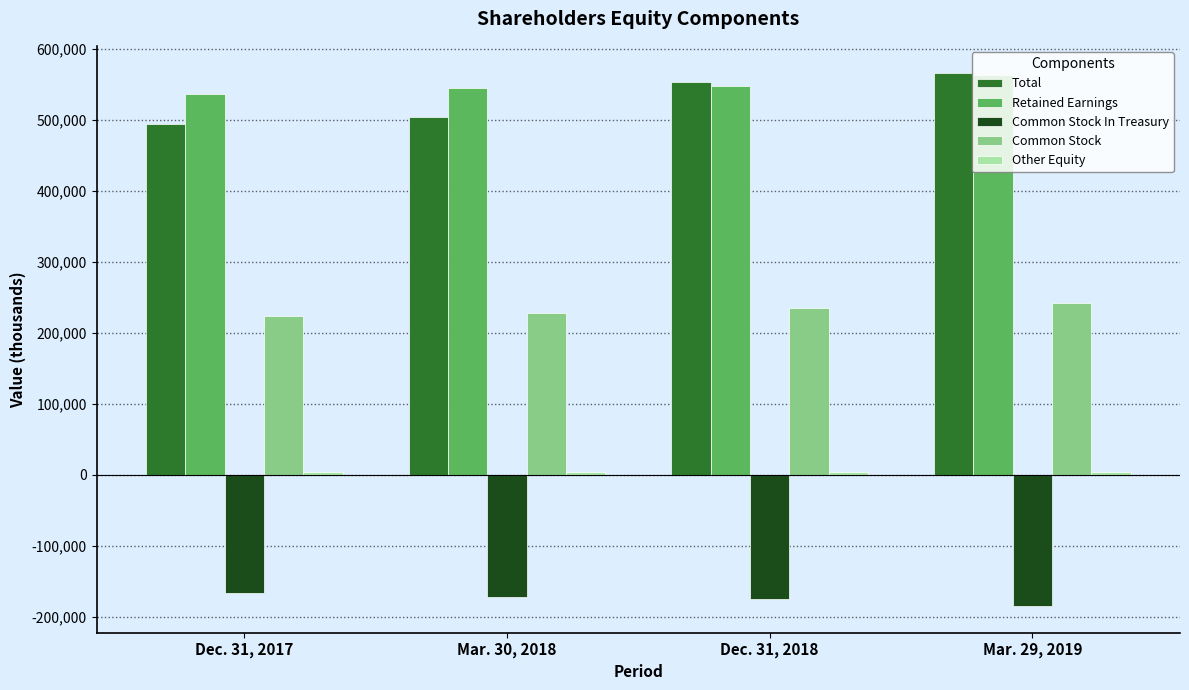

List the labels in order of Total value, smallest first.

Dec. 31, 2017, Mar. 30, 2018, Dec. 31, 2018, Mar. 29, 2019